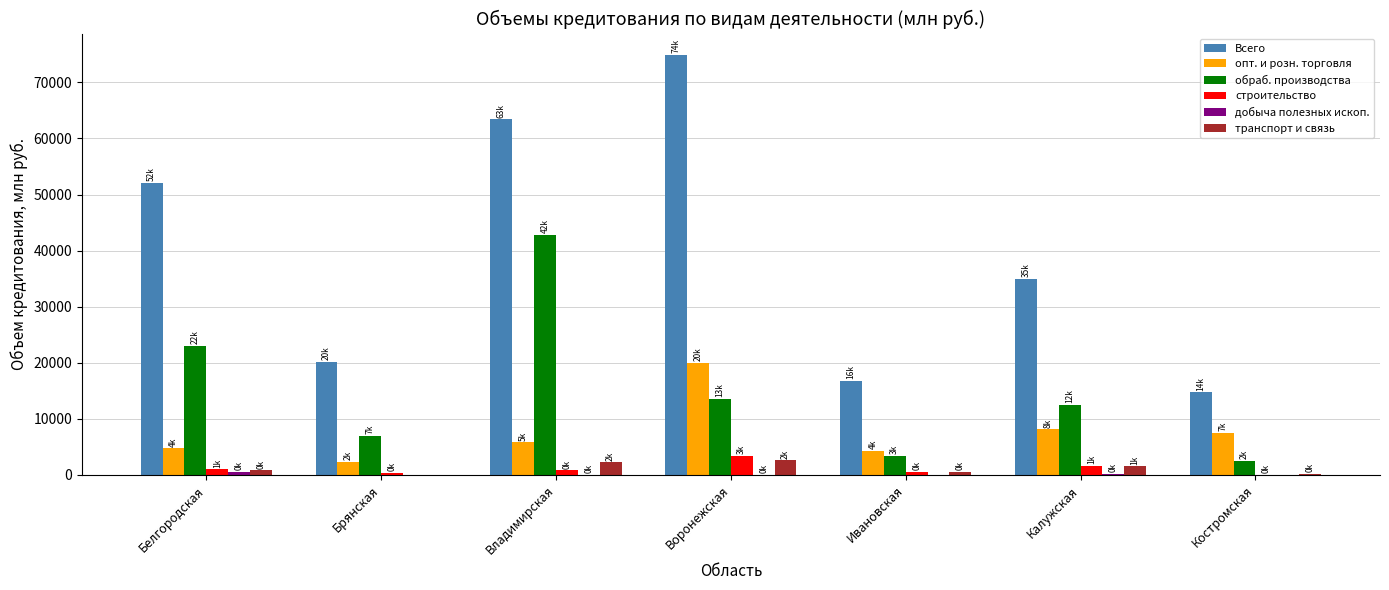

Which series has the largest range (max minus min)?

Всего